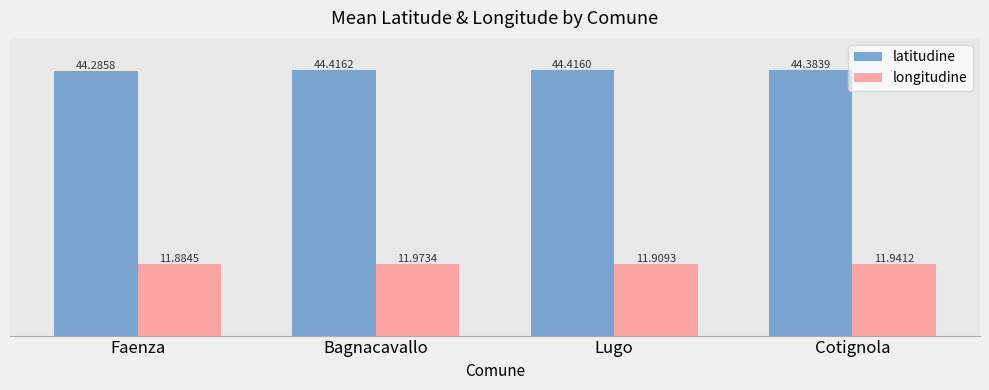

What are all the series names shown in the legend?

latitudine, longitudine